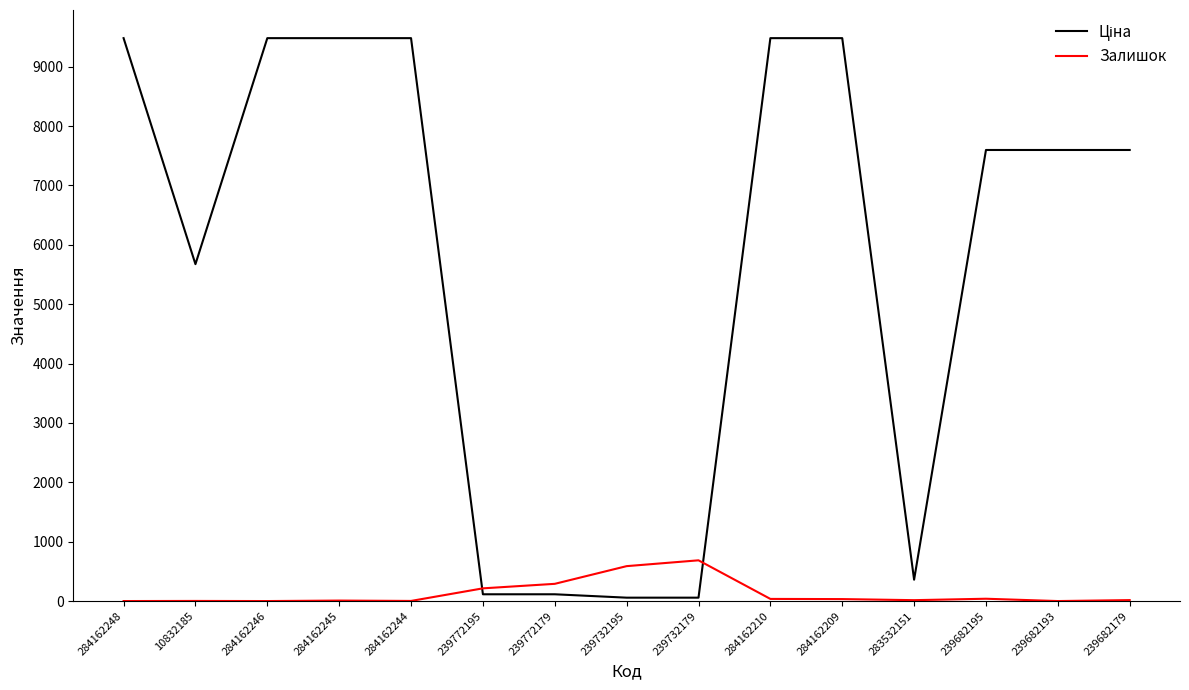

What position from the right is 284162248?

15